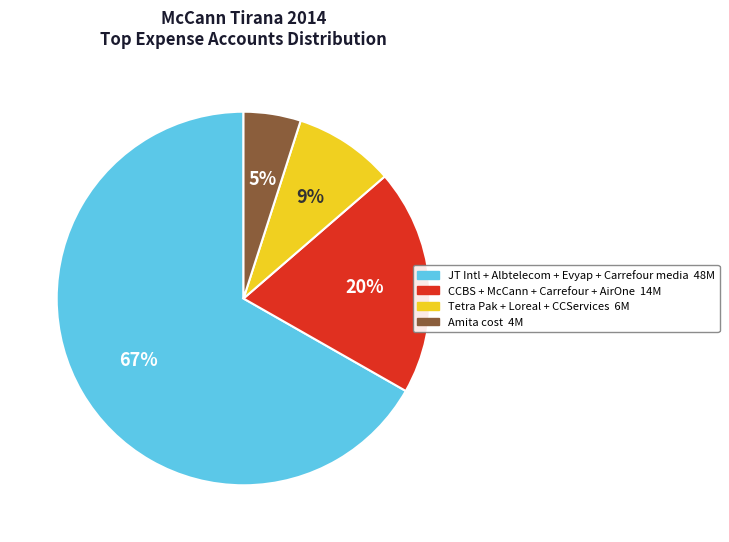

How many slices are in this pie chart?

4